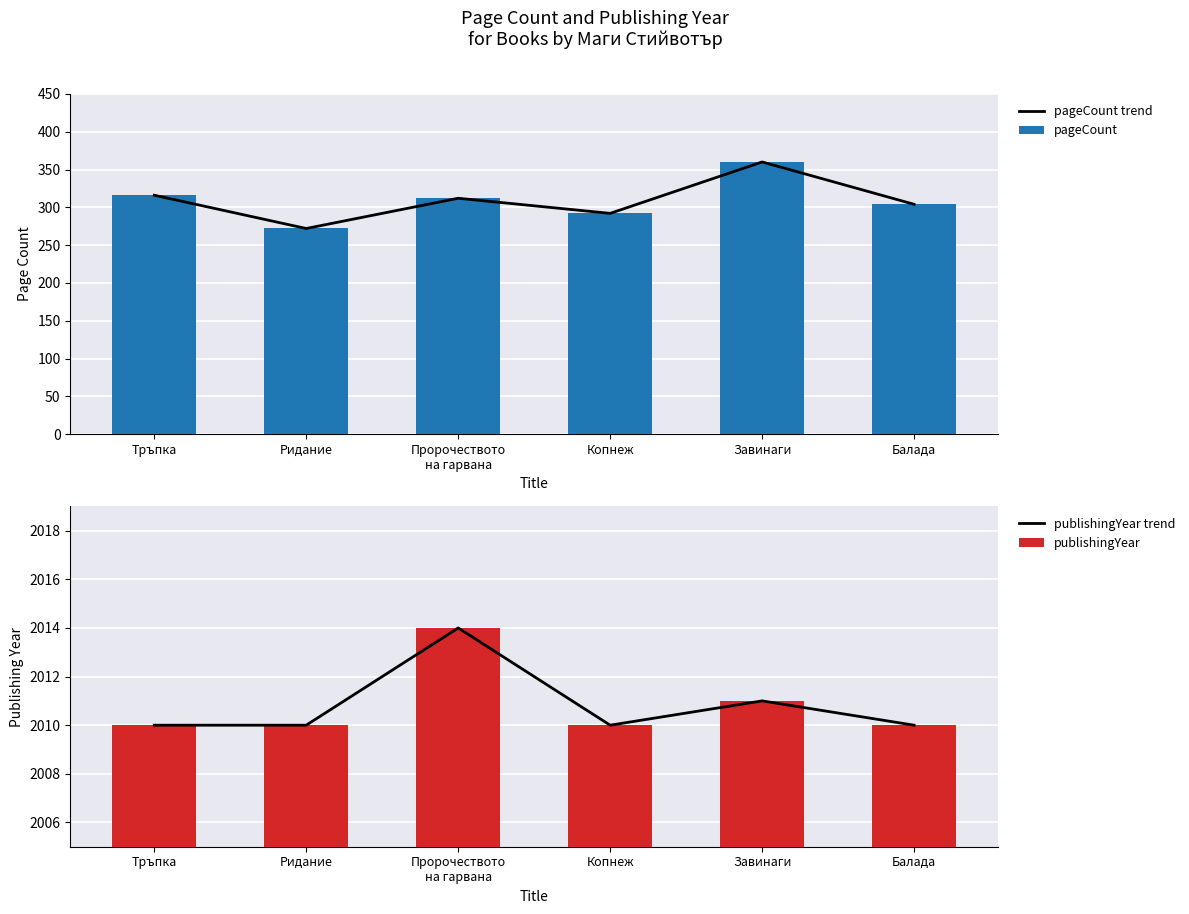

At which category does the chart reach its peak across all series?

Пророчеството
на гарвана